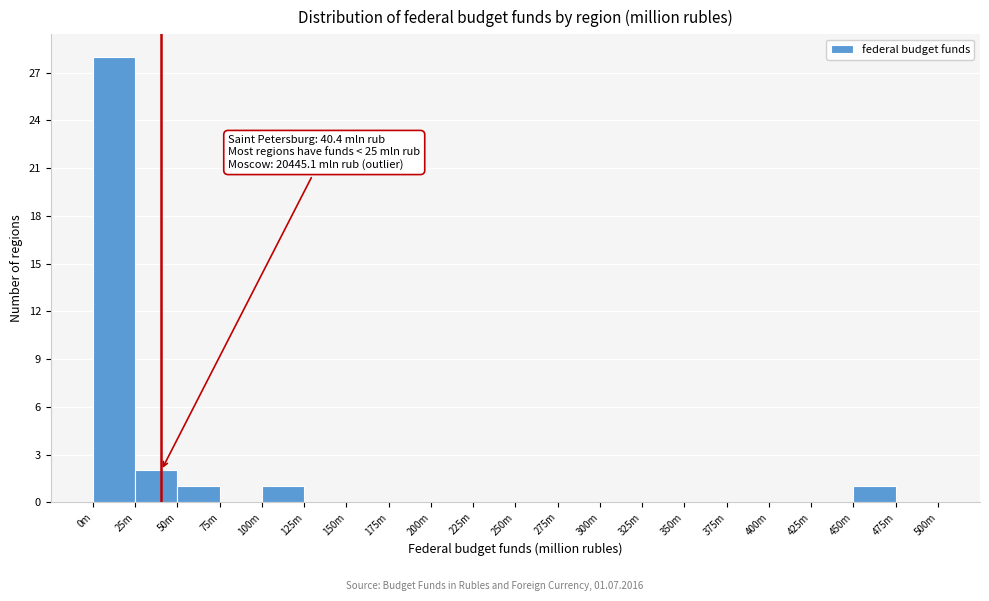

Reading left to right, transcribe all the data shown in this chart.

0m=28	25m=2	50m=1	75m=0	100m=1	125m=0	150m=0	175m=0	200m=0	225m=0	250m=0	275m=0	300m=0	325m=0	350m=0	375m=0	400m=0	425m=0	450m=1	475m=0